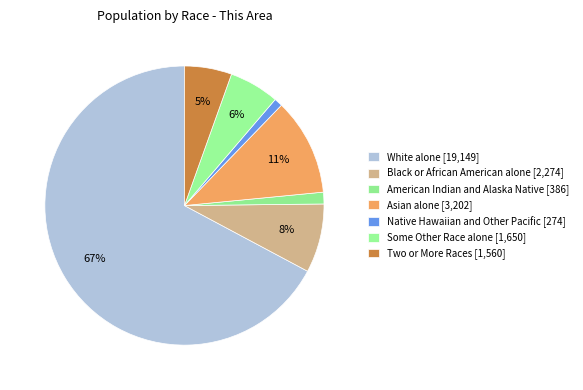

What percentage do American Indian and Alaska Native and Some Other Race alone together represent?

7.1%